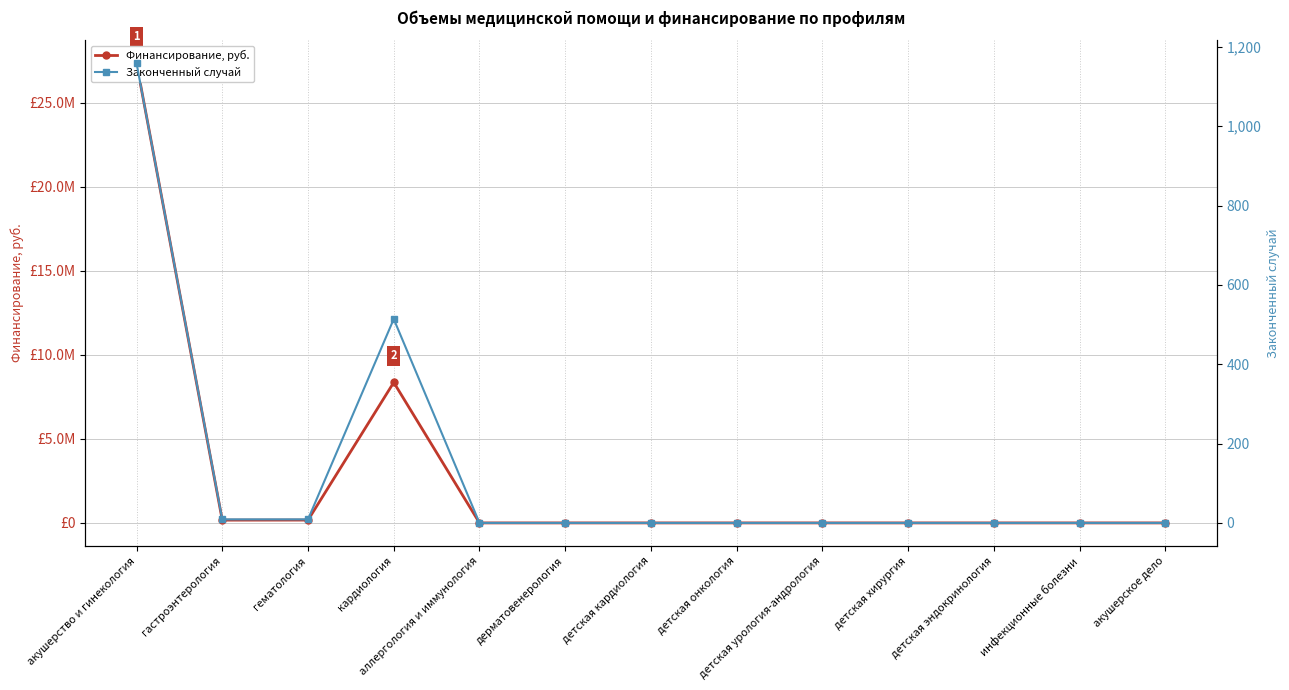

Rank the categories by Законченный случай value from lowest to highest.

аллергология и иммунология, дерматовенерология, детская кардиология, детская онкология, детская урология-андрология, детская хирургия, детская эндокринология, инфекционные болезни, акушерское дело, гастроэнтерология, гематология, кардиология, акушерство и гинекология